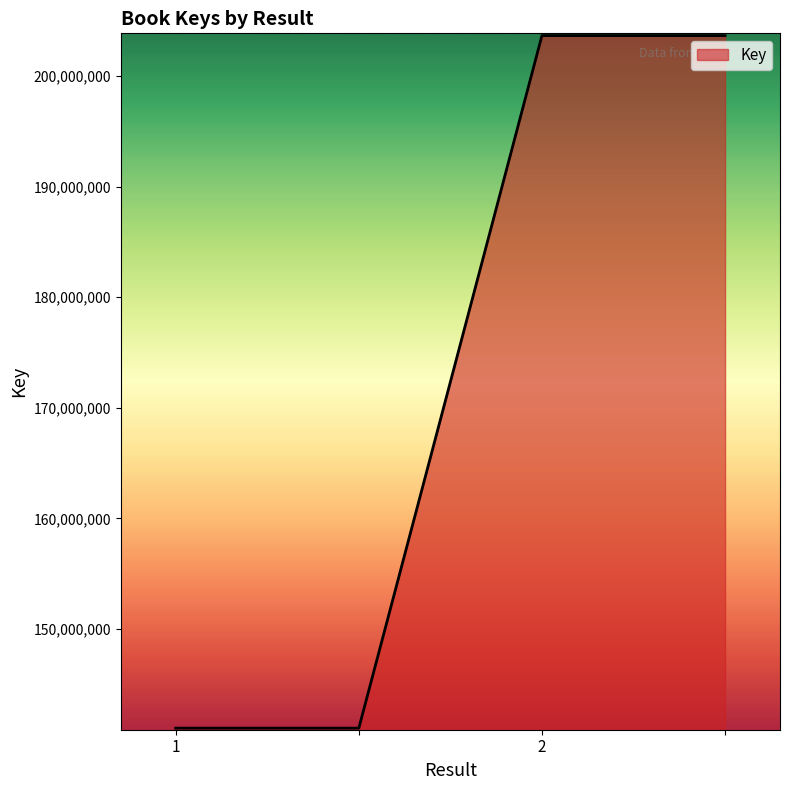

True or false: the data has more than 1 interior local peaks.

False